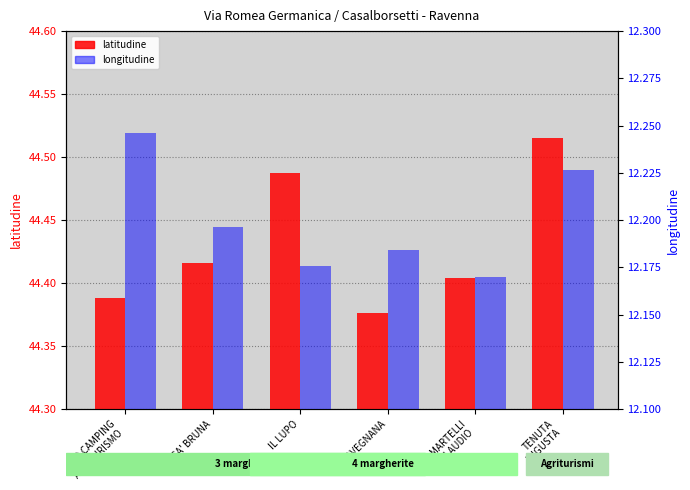

What is the value of the latitudine bar at the 2nd from the left?

44.4